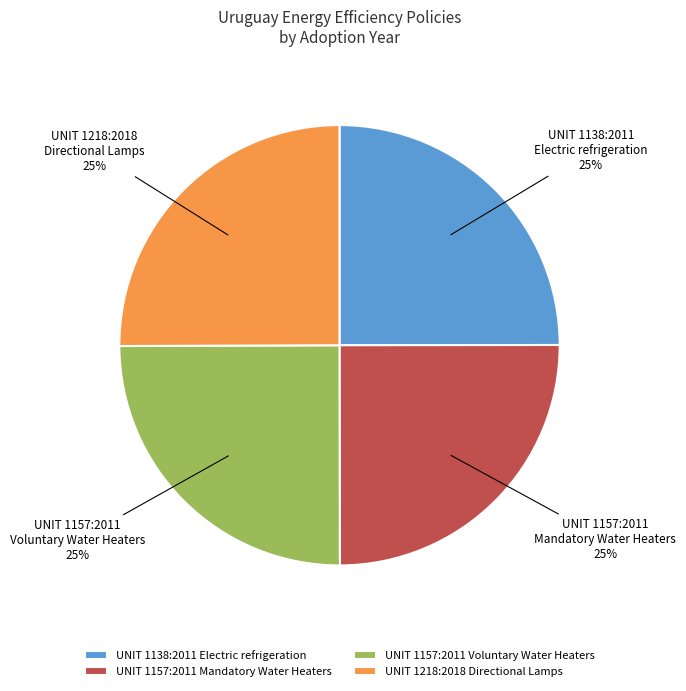

How many segments does this pie chart have?

4